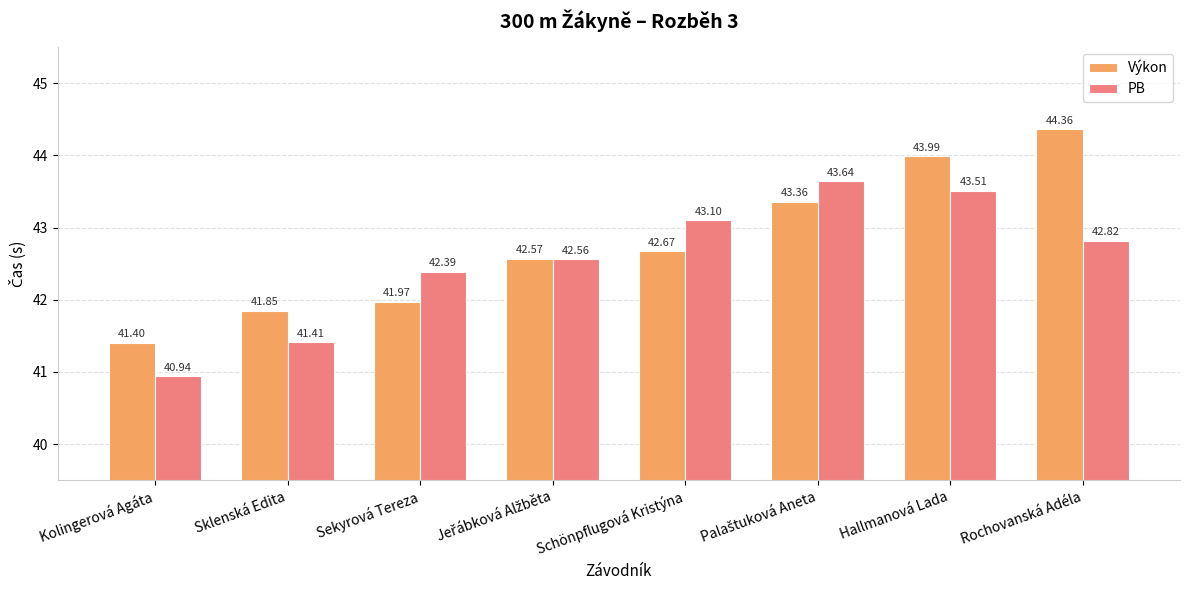

Rank the series by their maximum value, from highest to lowest.

Výkon, PB